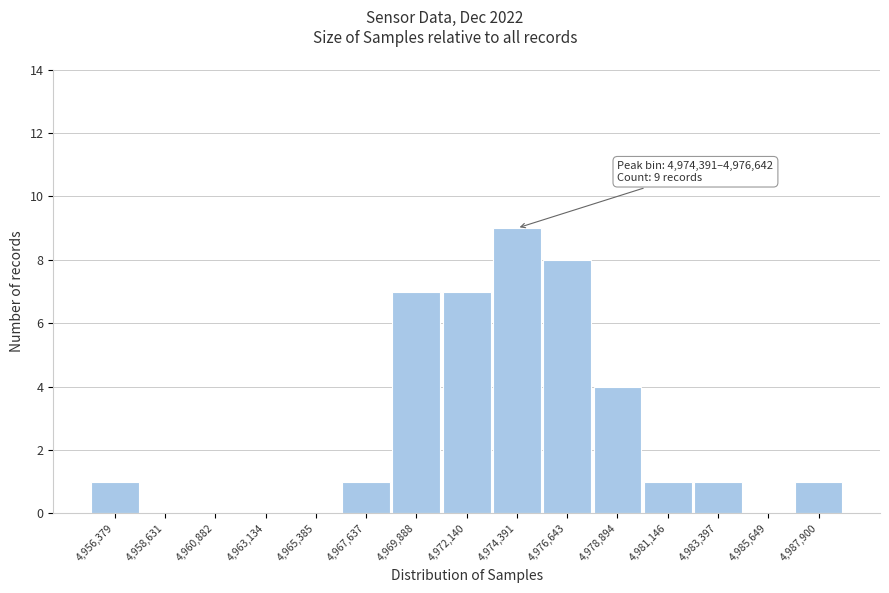

Reading right to left, list all the values displayed in this chart.

4,987,900=1	4,985,649=0	4,983,397=1	4,981,146=1	4,978,894=4	4,976,643=8	4,974,391=9	4,972,140=7	4,969,888=7	4,967,637=1	4,965,385=0	4,963,134=0	4,960,882=0	4,958,631=0	4,956,379=1